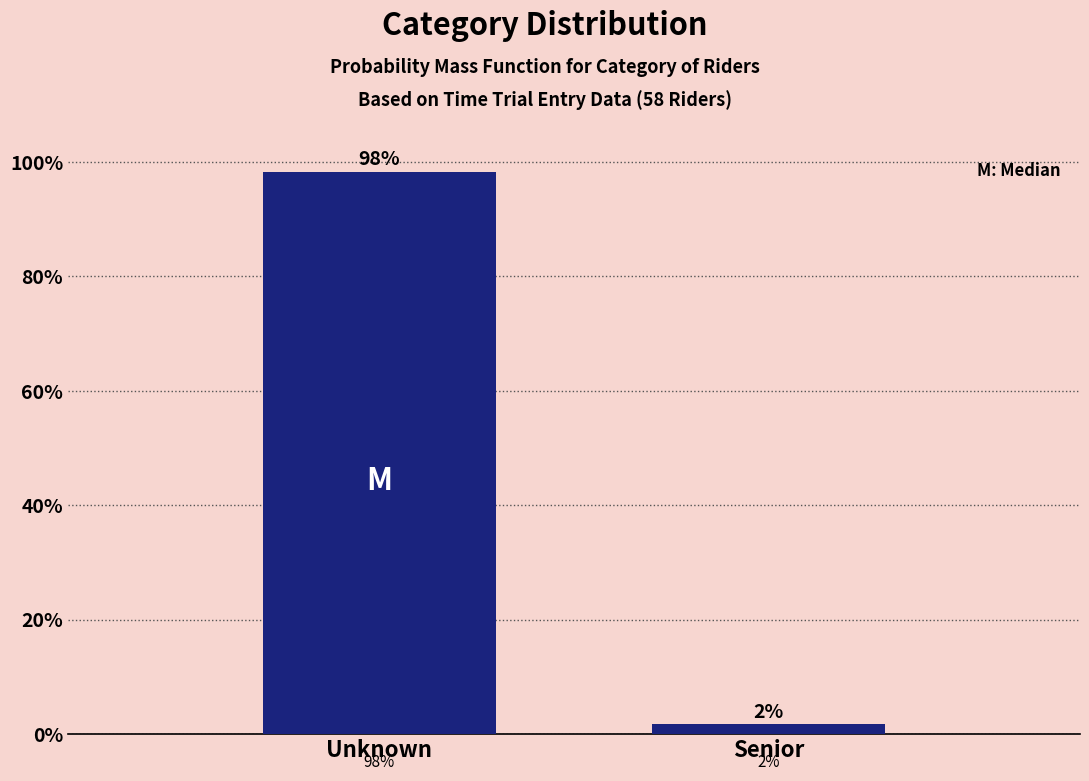

Which label corresponds to the largest value in the chart?

Unknown